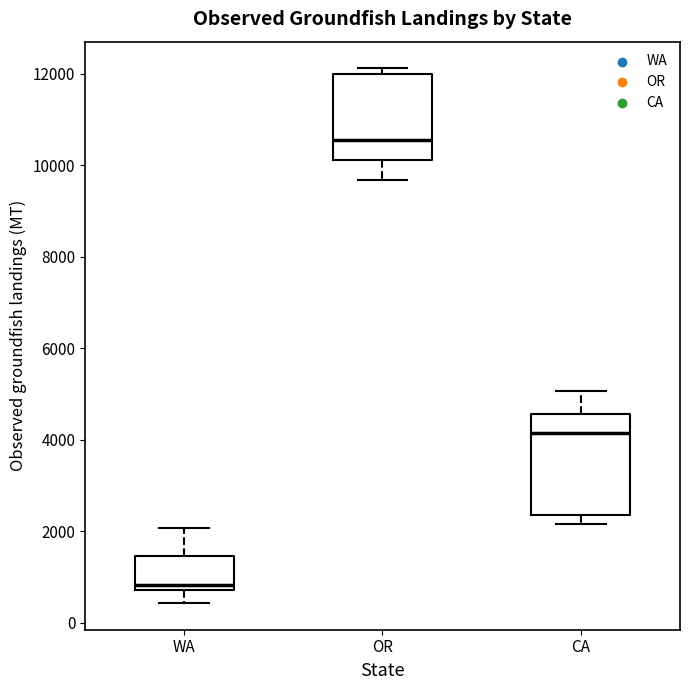

Reading left to right, read every box against the y-axis: the position of its median line, the range the box covers, and the ends of its whiskers. The values are not printed on the chart, so give them approximately, as read against the axis.

WA: median 800 (just above the box's lower edge), box 800 to 1400, whiskers 400 to 2000
OR: median 10600, box 10200 to 12000, whiskers 9600 to 12200
CA: median 4200, box 2400 to 4600, whiskers 2200 to 5000